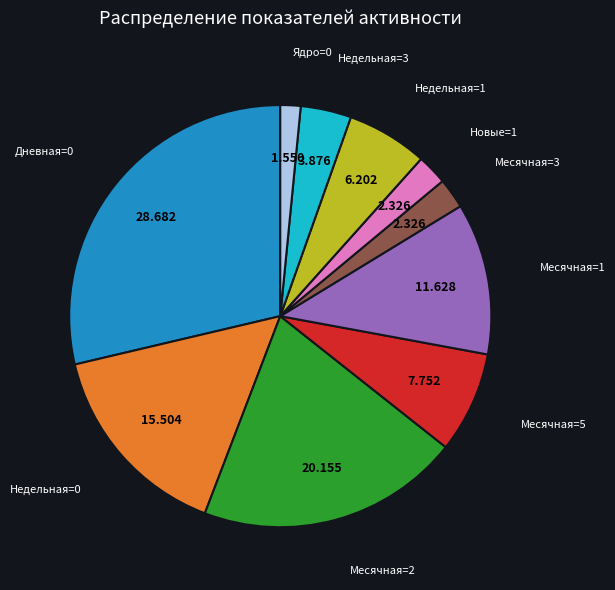

Is there any slice that represents more than half of the pie?

No